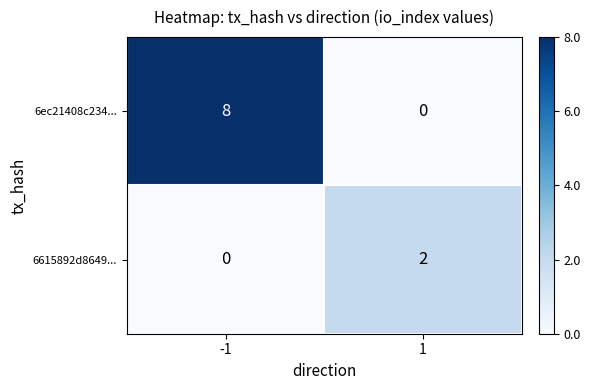

Reading left to right, extract all data points from this chart.

6ec21408c234...: -1=8	1=0
6615892d8649...: -1=0	1=2